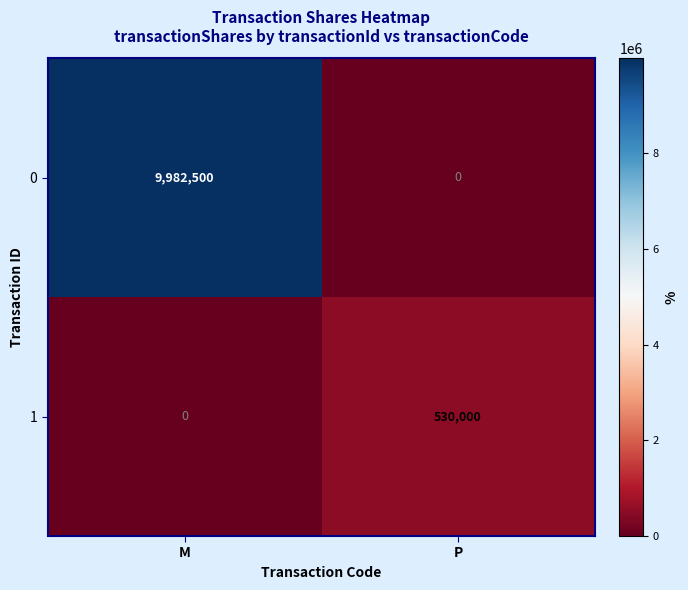

What is the greatest value displayed?

9982500